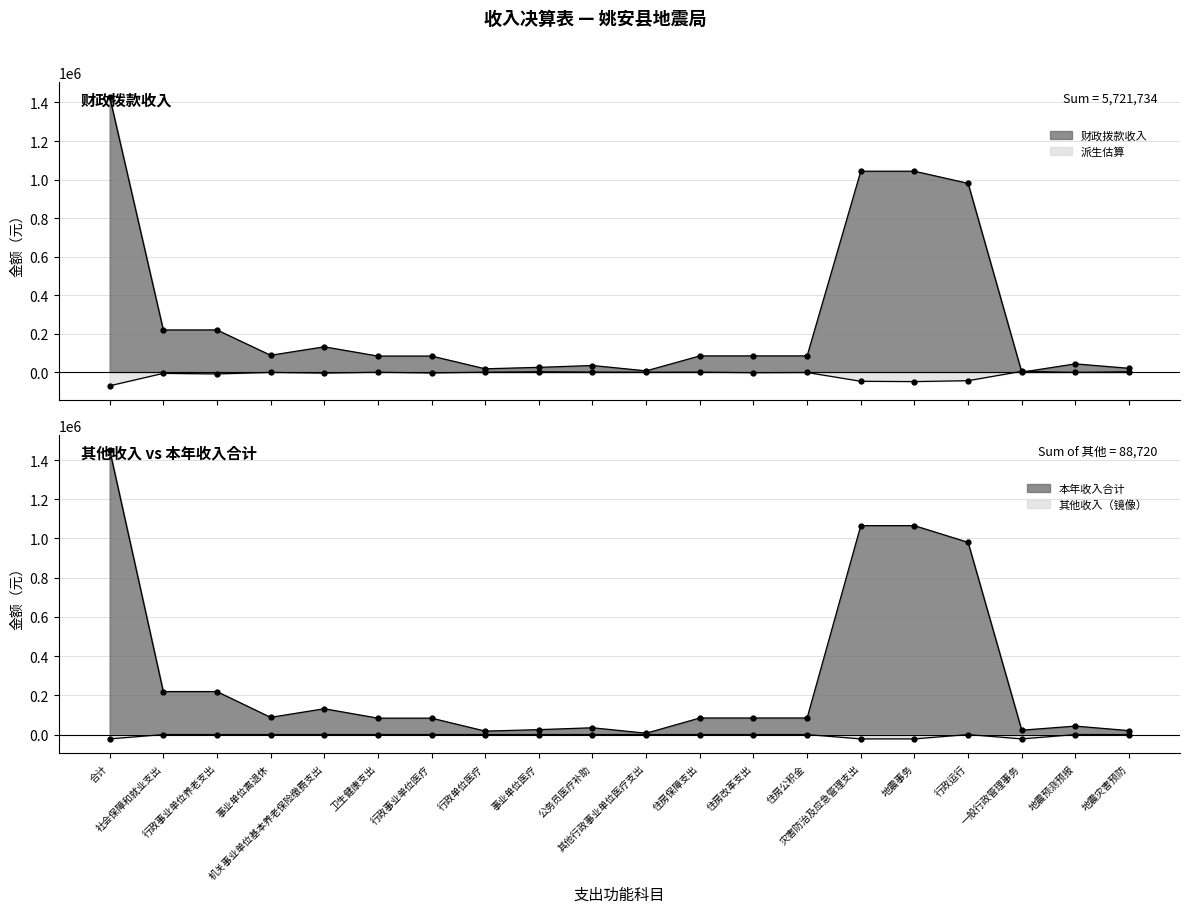

What position from the left is 公务员医疗补助?

10